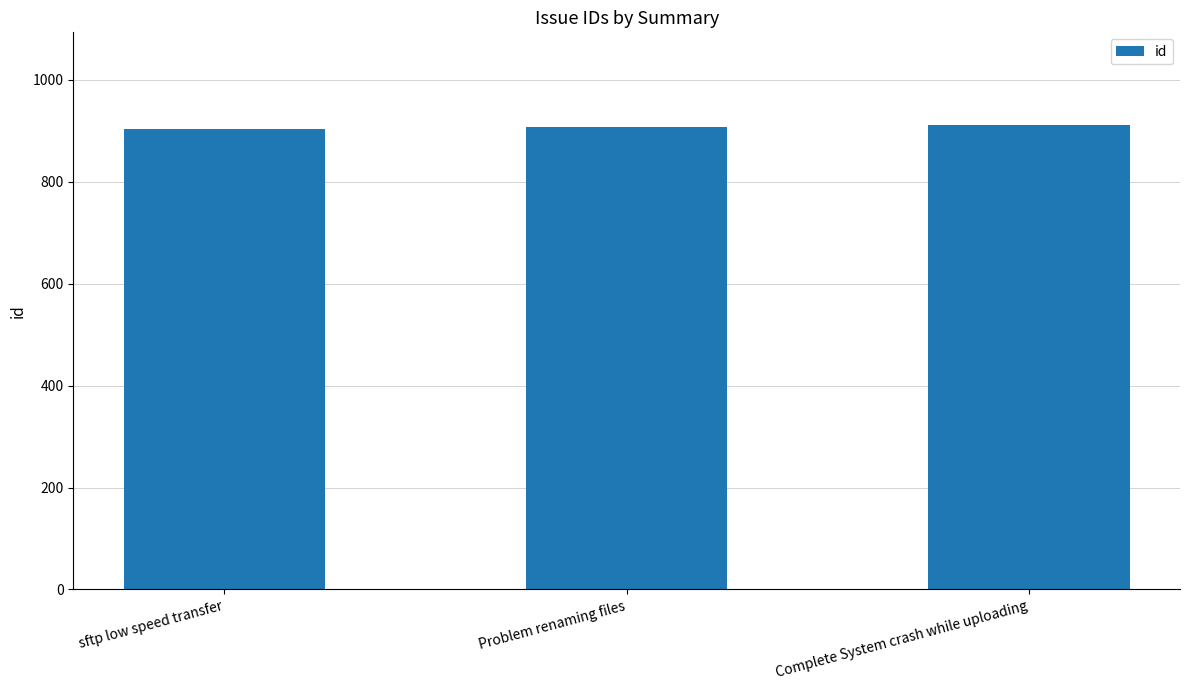

Approximately how many times larger is the value at Complete System crash while uploading compared to Problem renaming files?

1.0